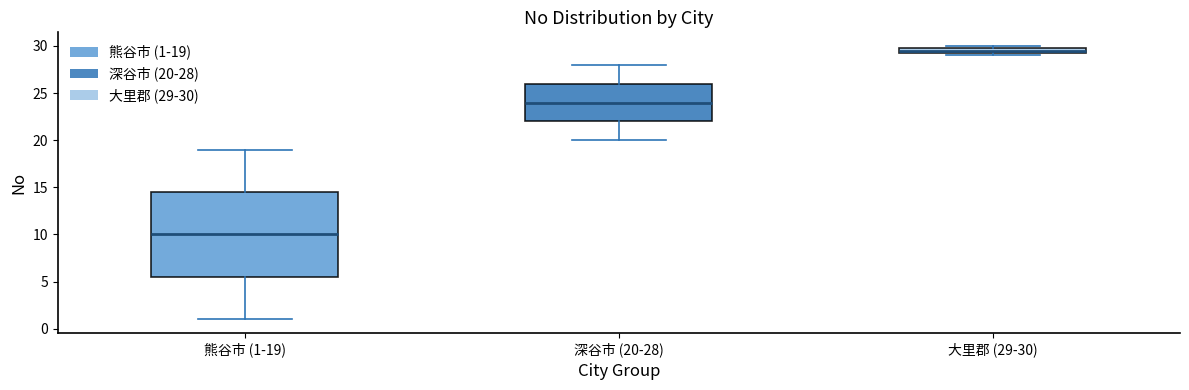

Where is the upper edge of the box for 深谷市 (20-28) on the y-axis? The values are not printed on the chart, so give them approximately, as read against the axis.

26.0